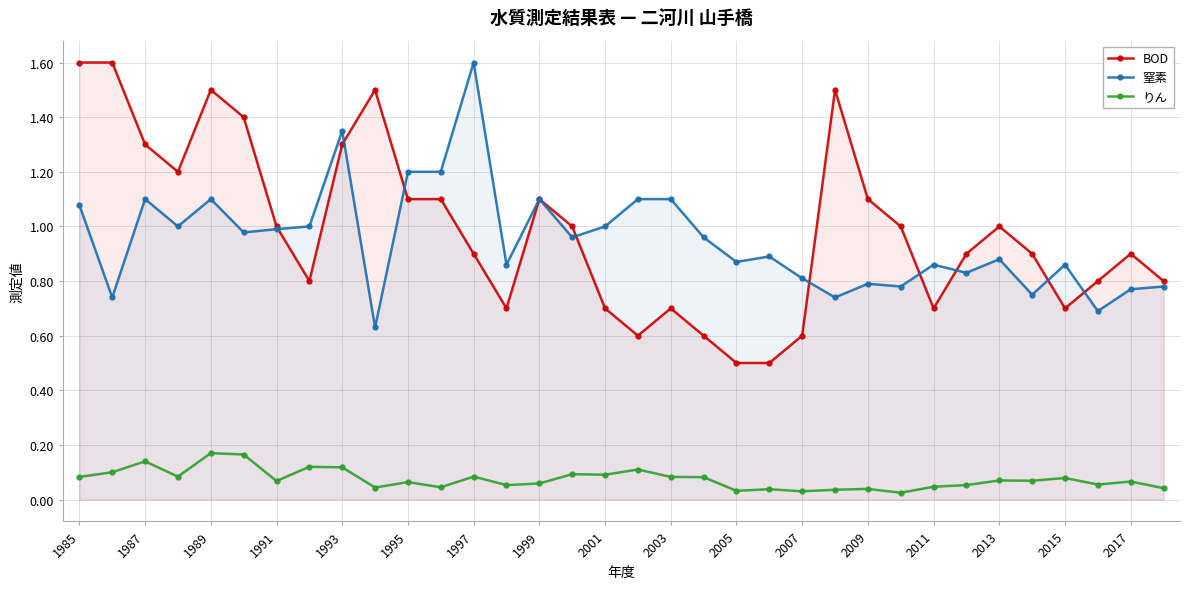

Which series changed the most between 1995 and 2009?

窒素